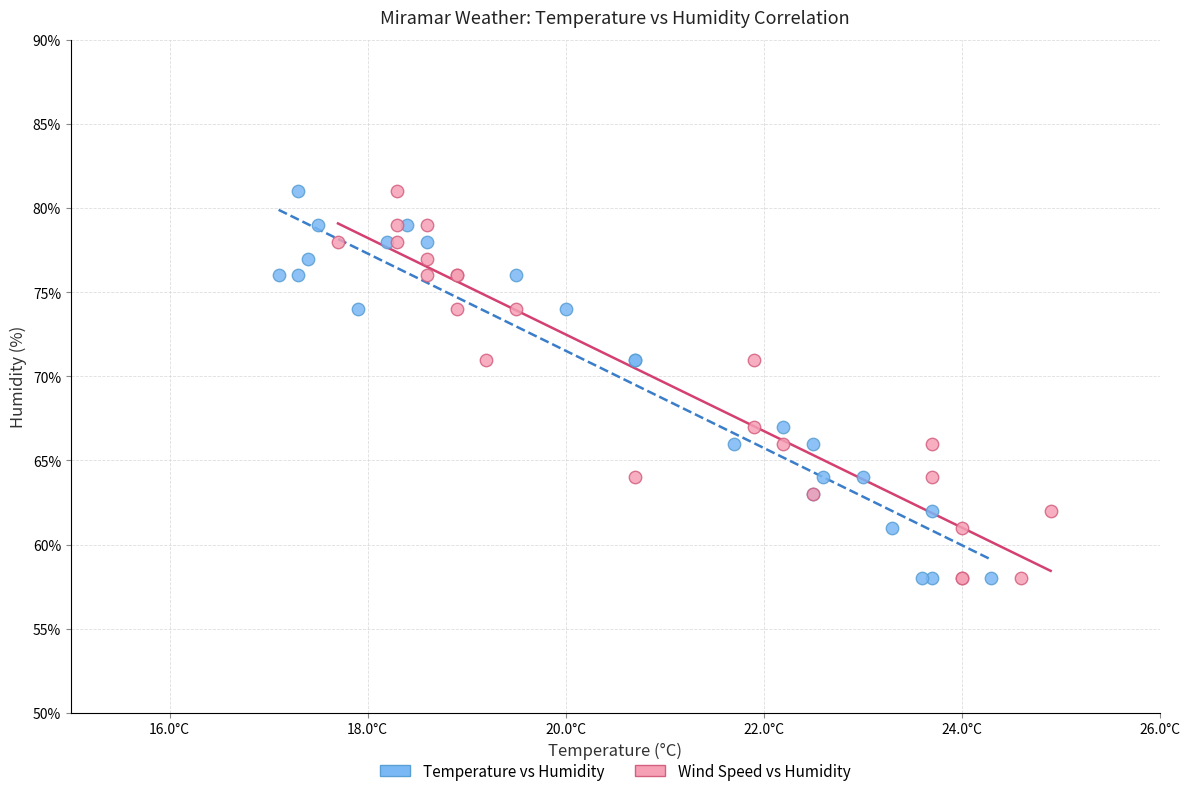

What are all the series names shown in the legend?

Temperature vs Humidity, Wind Speed vs Humidity